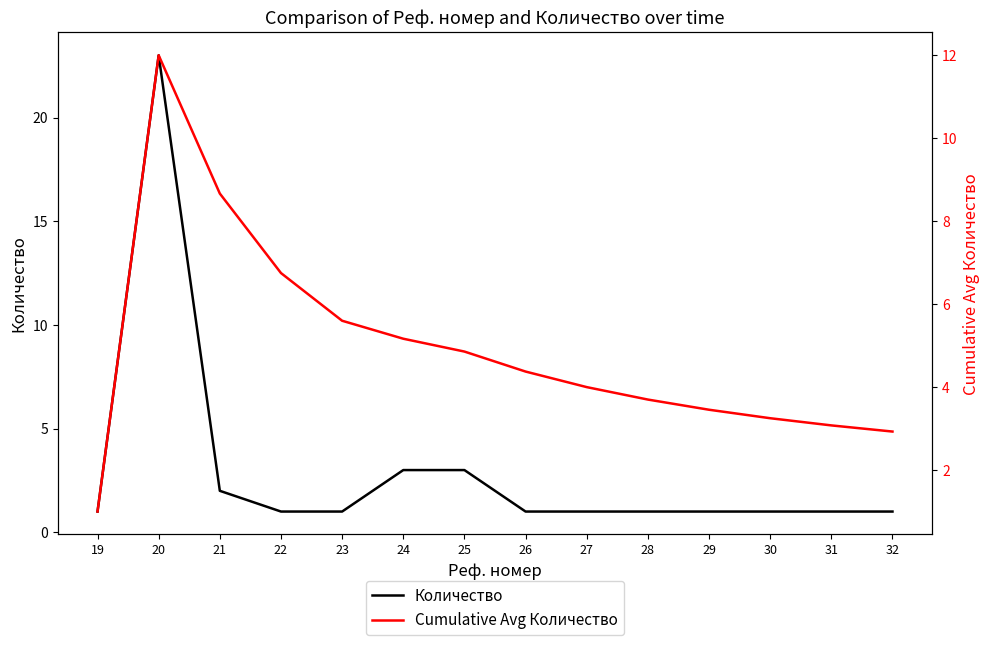

Rank the series at 23 from lowest to highest value.

Количество, Cumulative Avg Количество